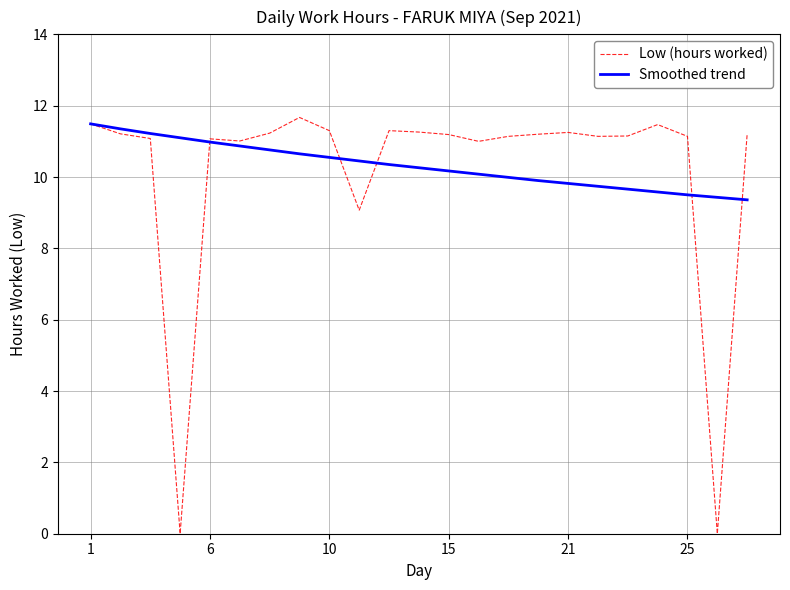

Which series has the widest spread of values?

Low (hours worked)